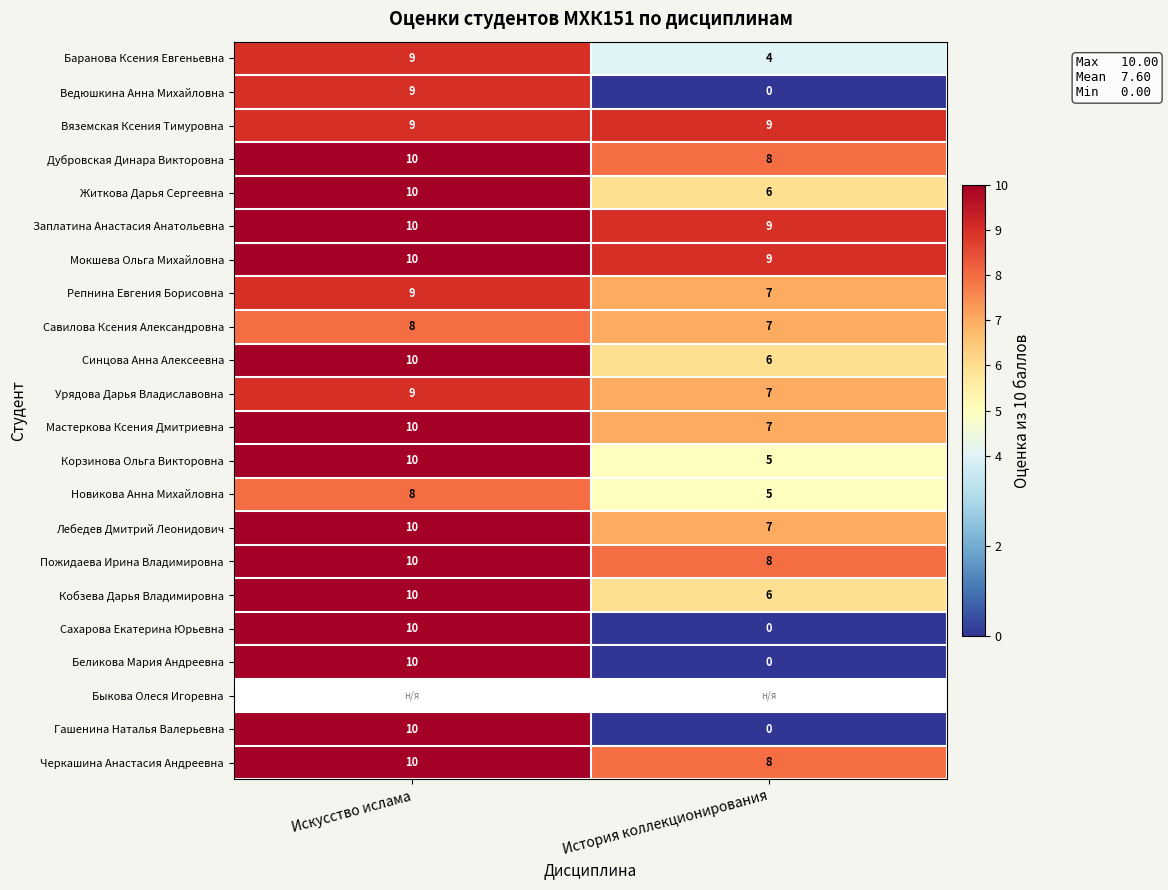

Count the Житкова Дарья Сергеевна values in the range 6 to 10.

2